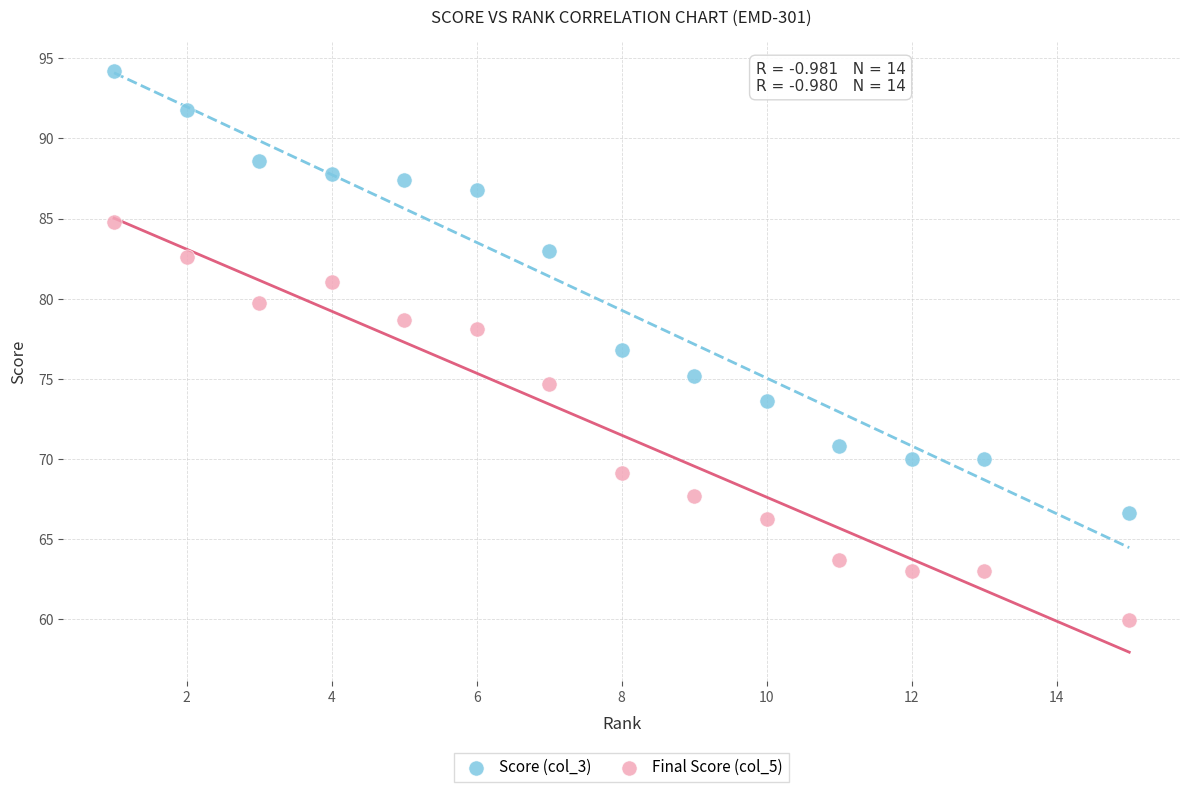

Across all data points, what is the range of X values (max minus min)?

14.0